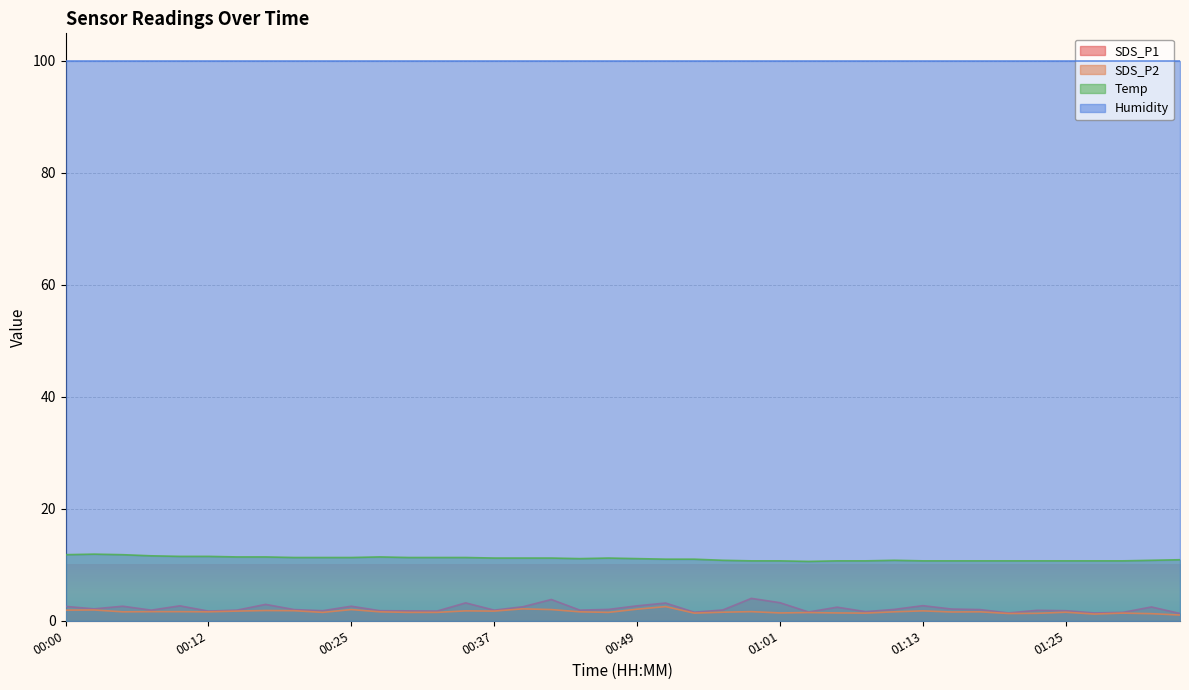

What is the average value of the SDS_P2 series?

1.6